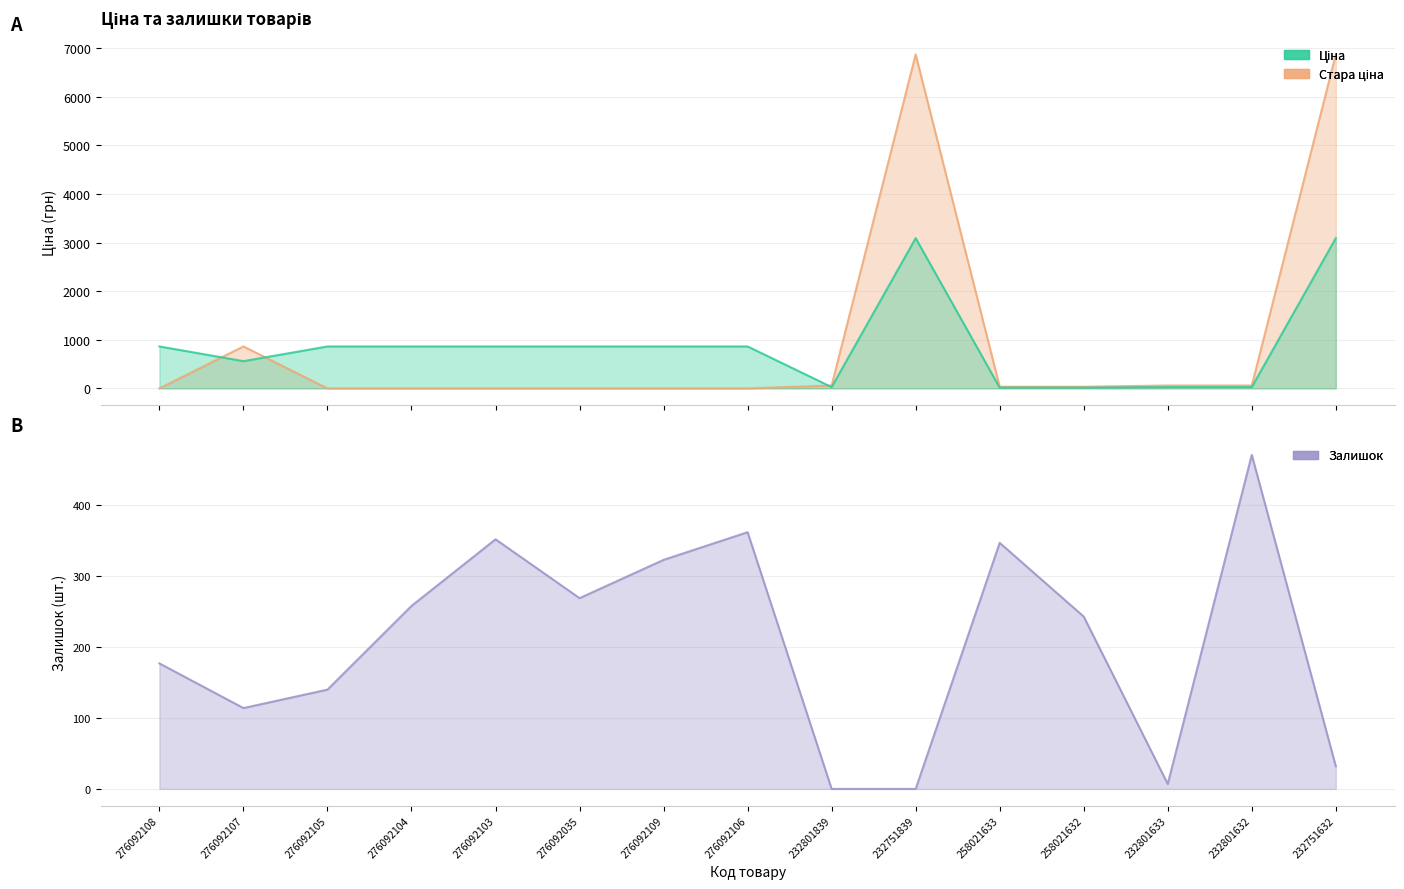

Between which two adjacent categories do Стара ціна and Залишок first intersect?

276092108 and 276092107